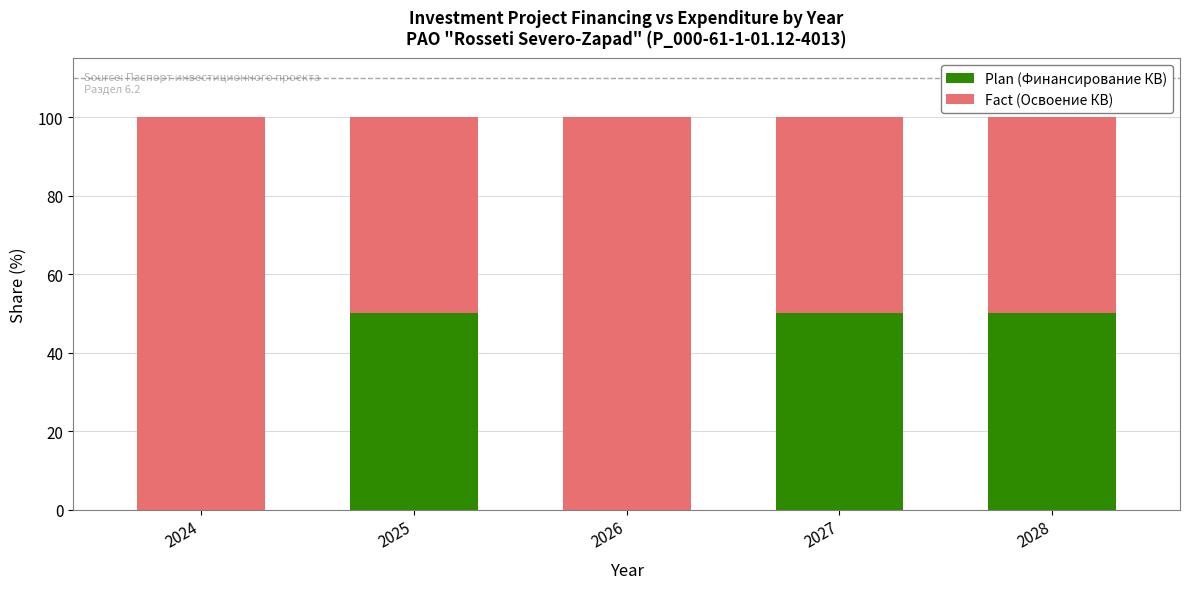

What is the total value across all series at 2026?

100.0